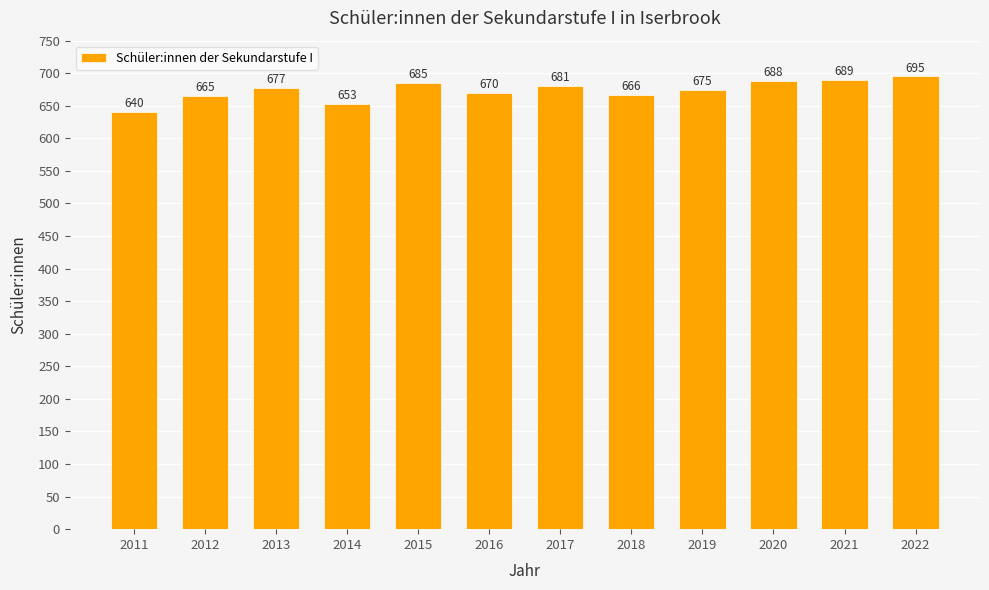

List the labels in order of value, smallest first.

2011, 2014, 2012, 2018, 2016, 2019, 2013, 2017, 2015, 2020, 2021, 2022